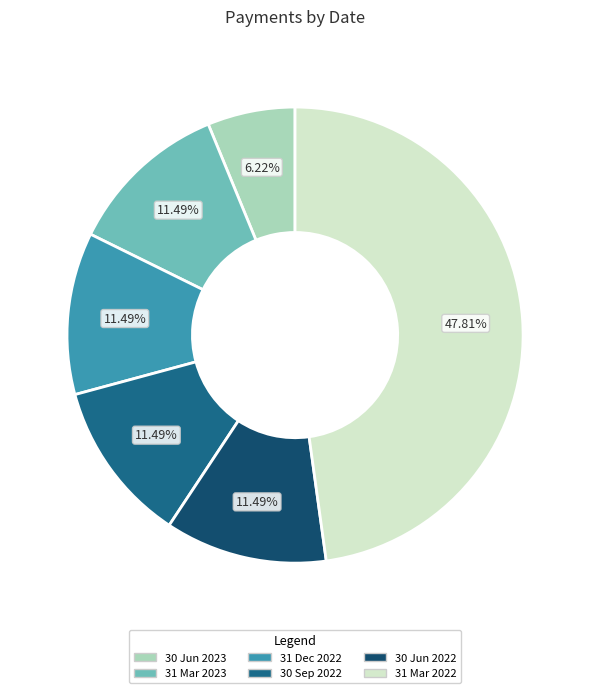

How many segments does this pie chart have?

6